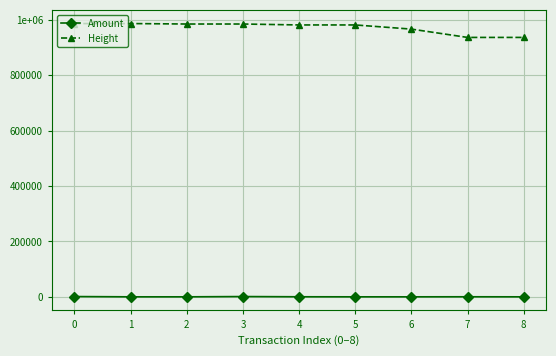

Does the chart display data point markers on the line(s)?

Yes